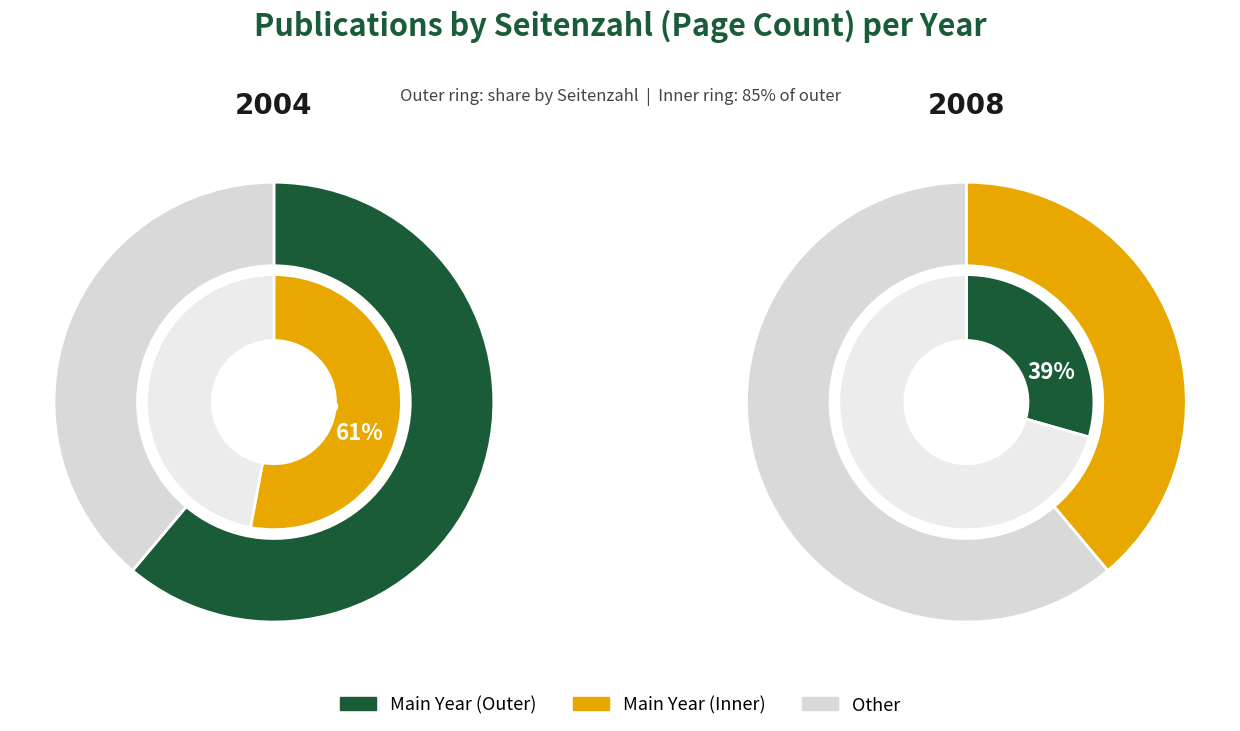

How many slices are in this pie chart?

2